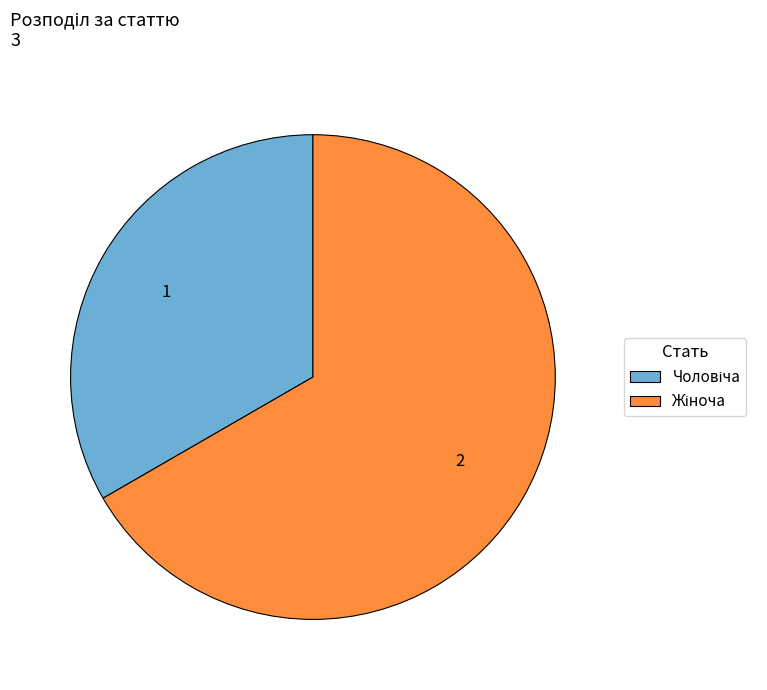

Is there any slice that represents more than half of the pie?

Yes